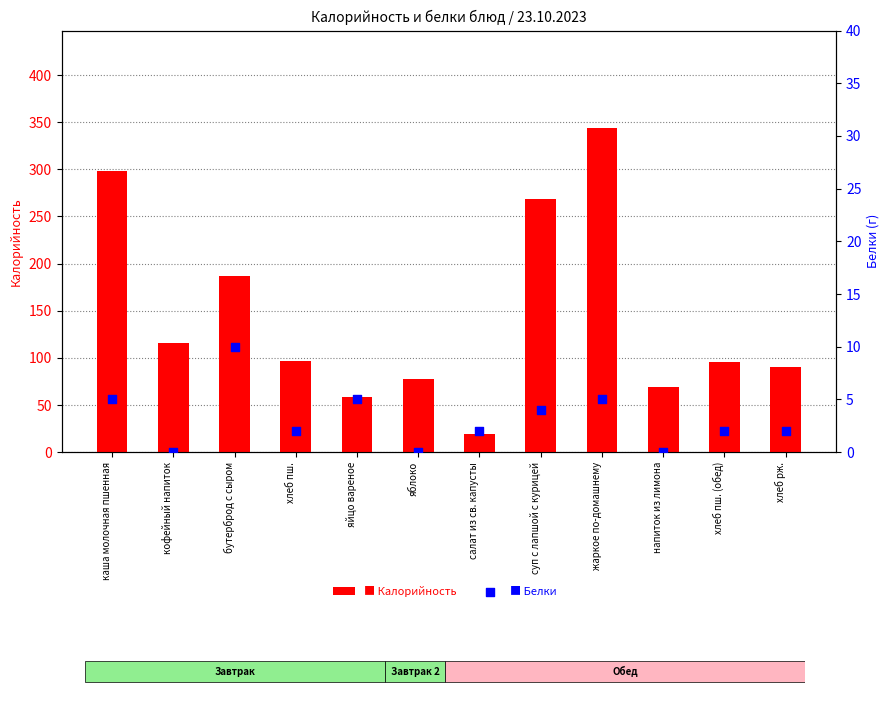

At how many categories does at least one series exceed 231?

3